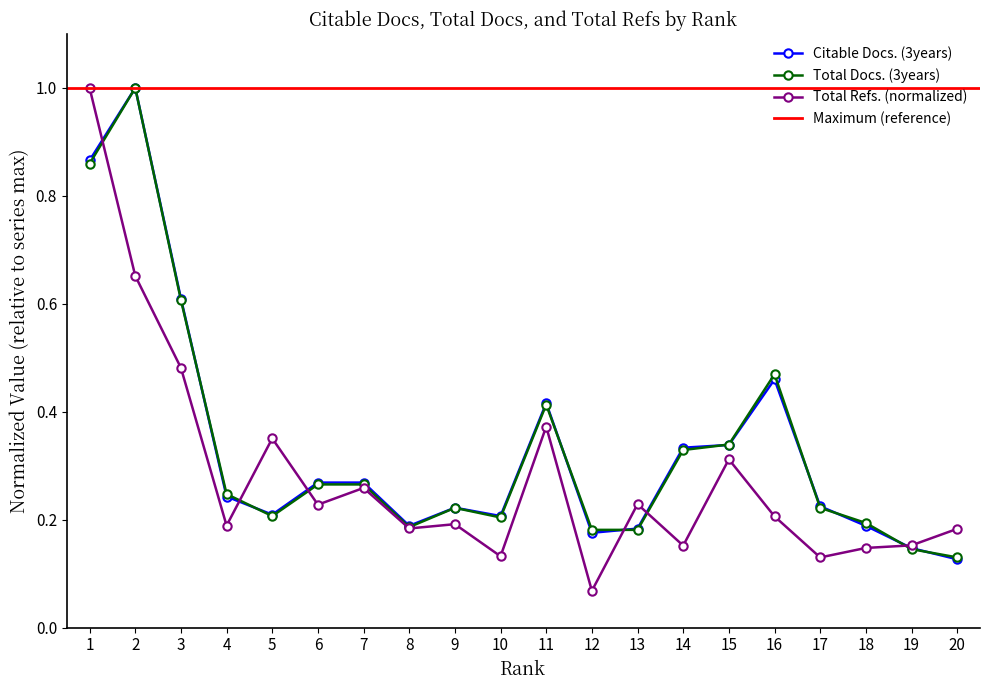

How many lines are shown in the chart?

3